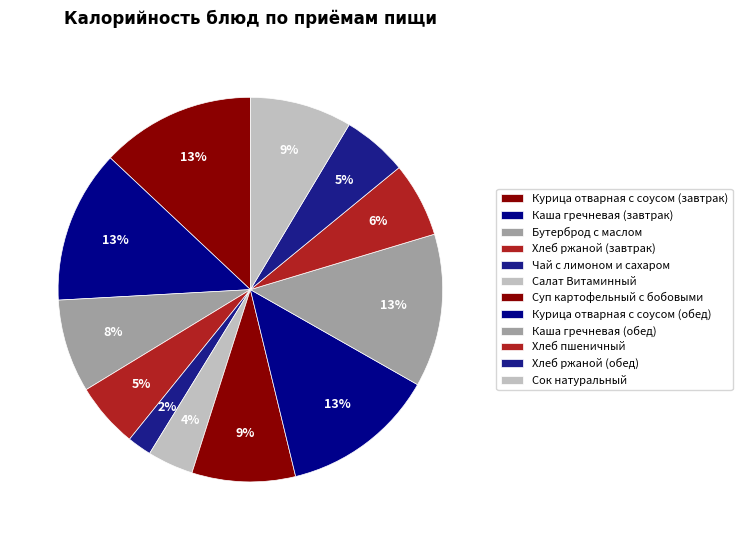

Is there any slice that represents more than half of the pie?

No